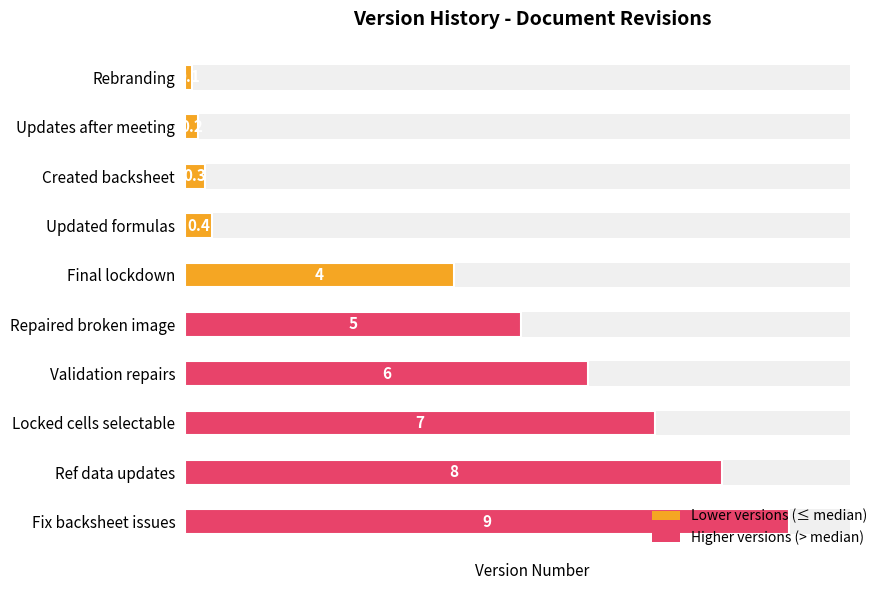

Are the bars horizontal?

Yes